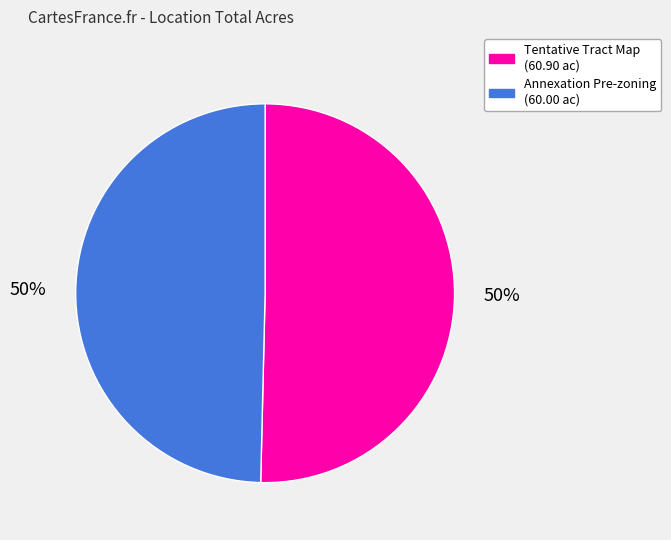

Approximately how many times larger is the value at Tentative Tract Map (60.90 ac) compared to Annexation Pre-zoning (60.00 ac)?

1.0